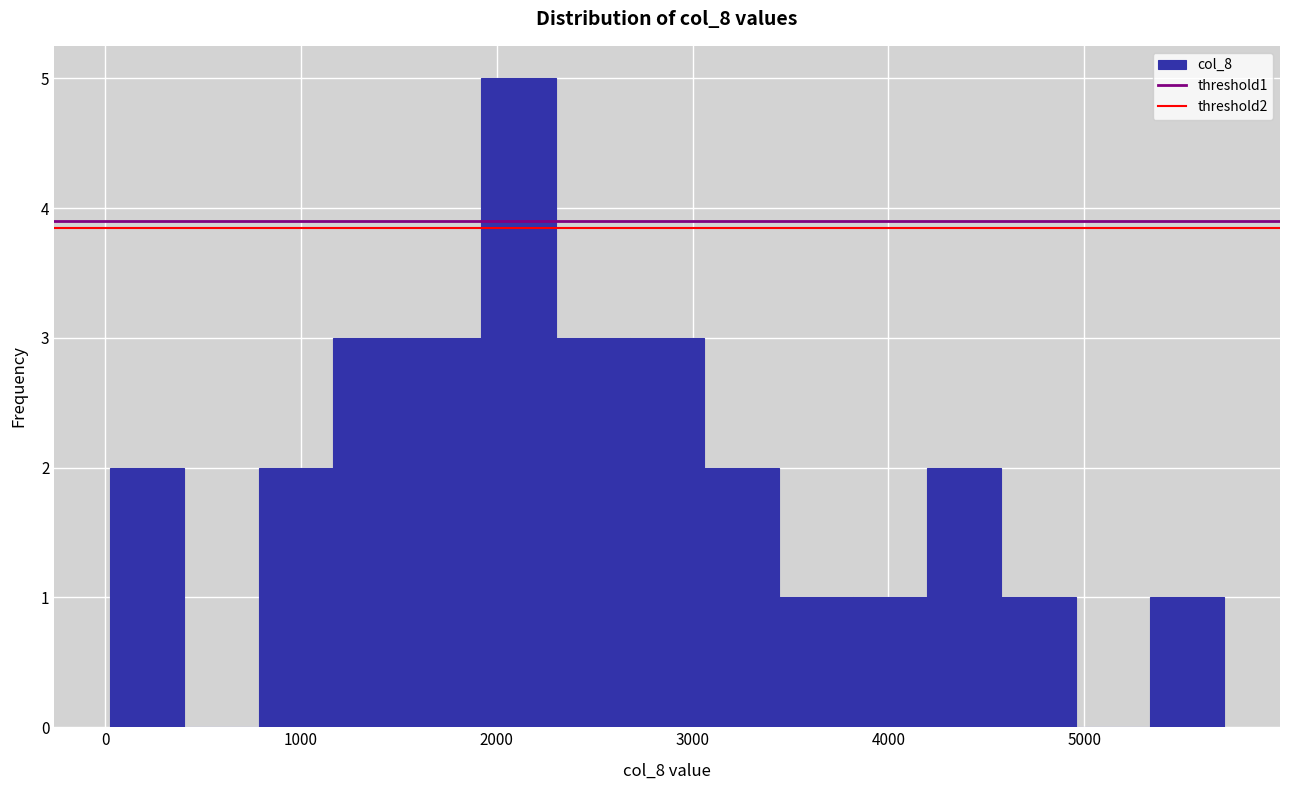

Around what value on the x-axis is the tallest bar? Give the approximate position of its centre, as read against the axis.

2100